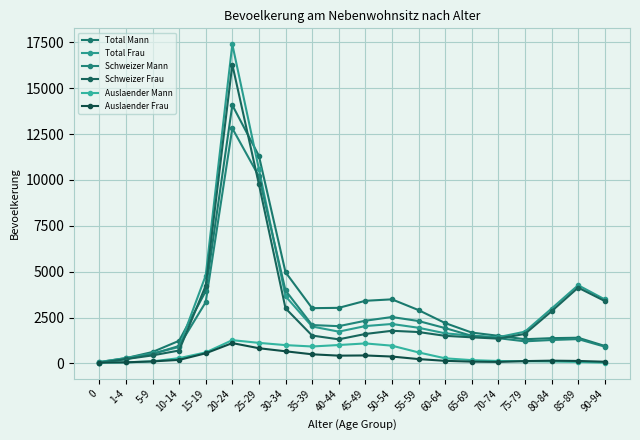

How many lines are shown in the chart?

6